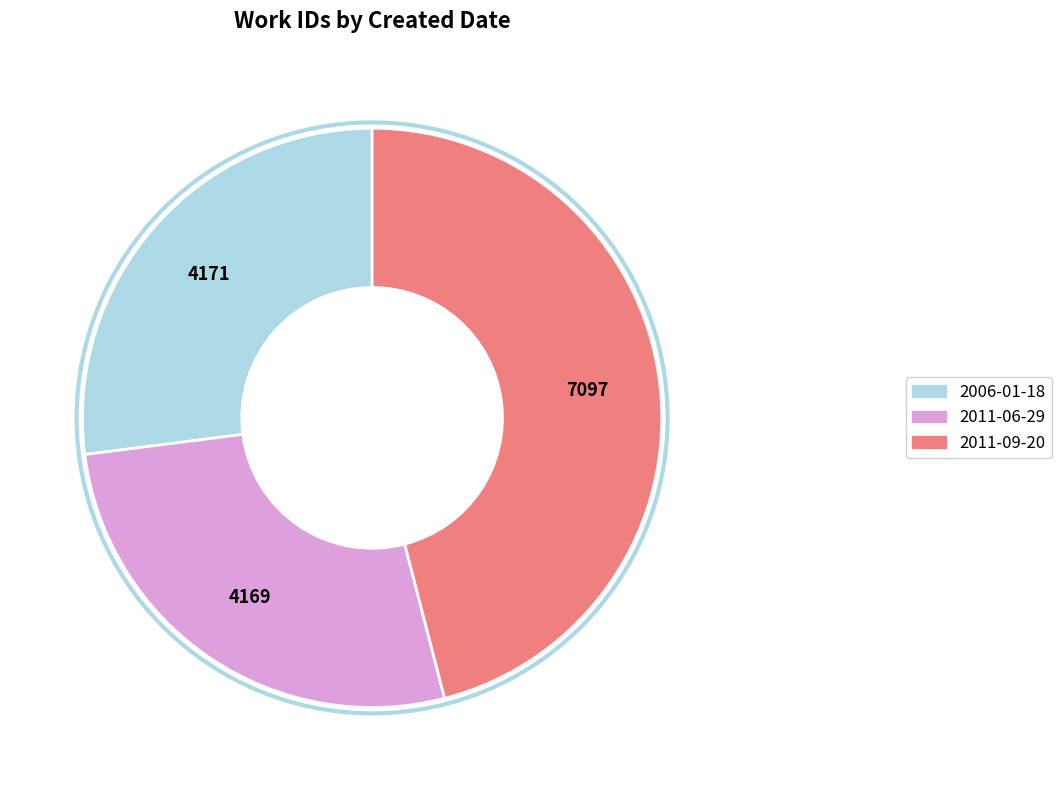

What is the ratio of the value at 2011-06-29 to the value at 2006-01-18?

1.0